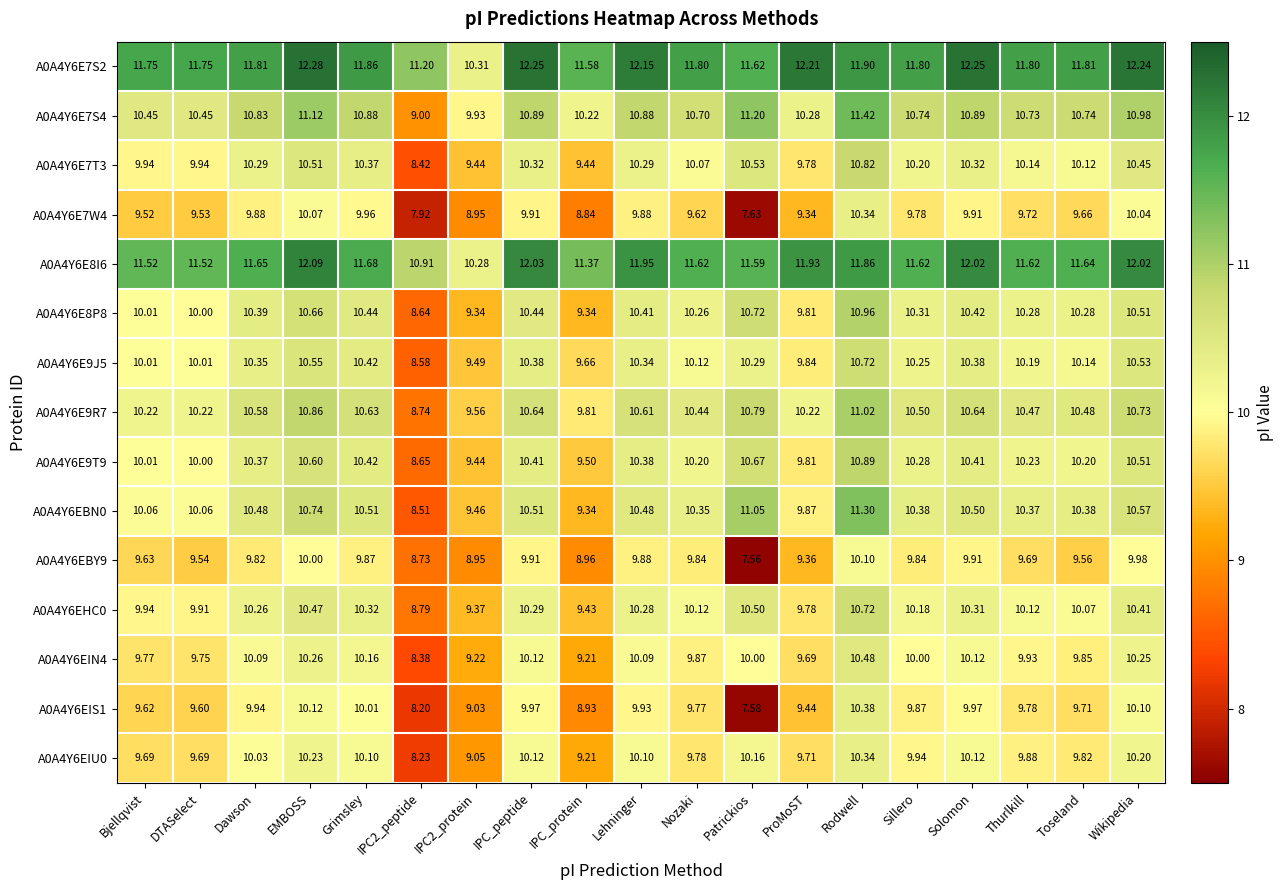

Where does the A0A4Y6E8I6 series first go above 11?

Bjellqvist